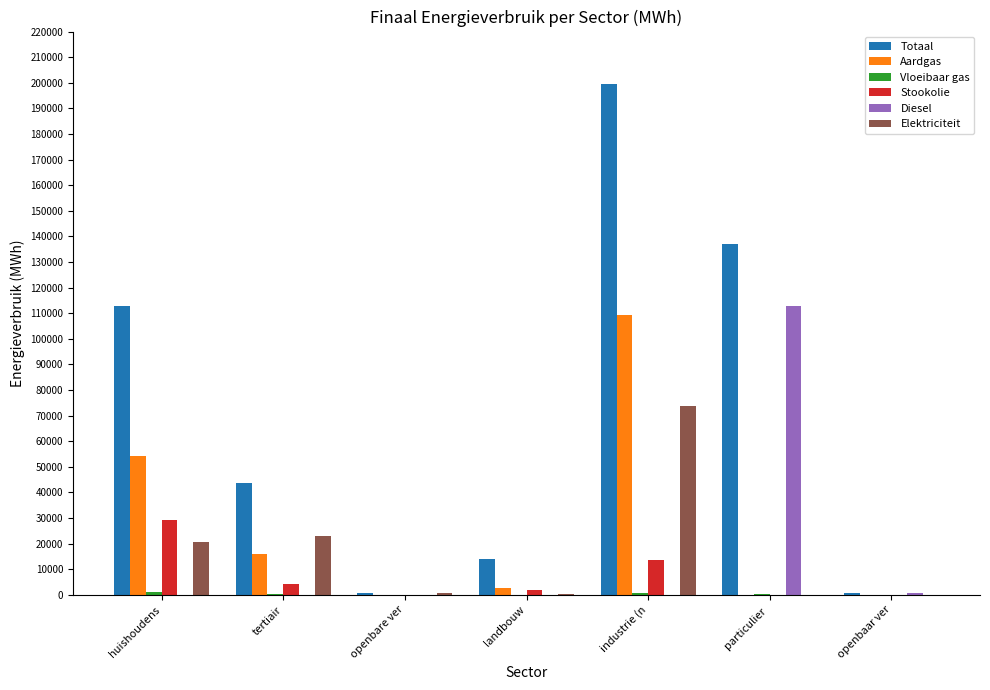

What is the sum of all Diesel values?

113374.7